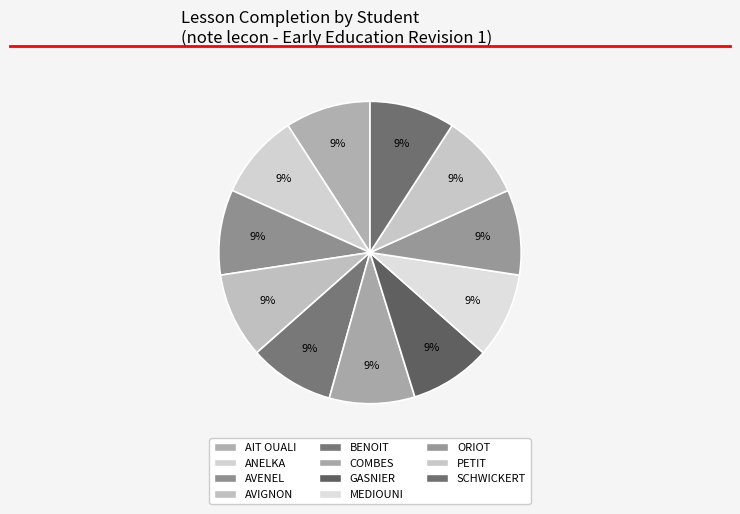

Rank the categories by value from highest to lowest.

AIT OUALI, ANELKA, AVENEL, AVIGNON, BENOIT, COMBES, MEDIOUNI, ORIOT, PETIT, SCHWICKERT, GASNIER